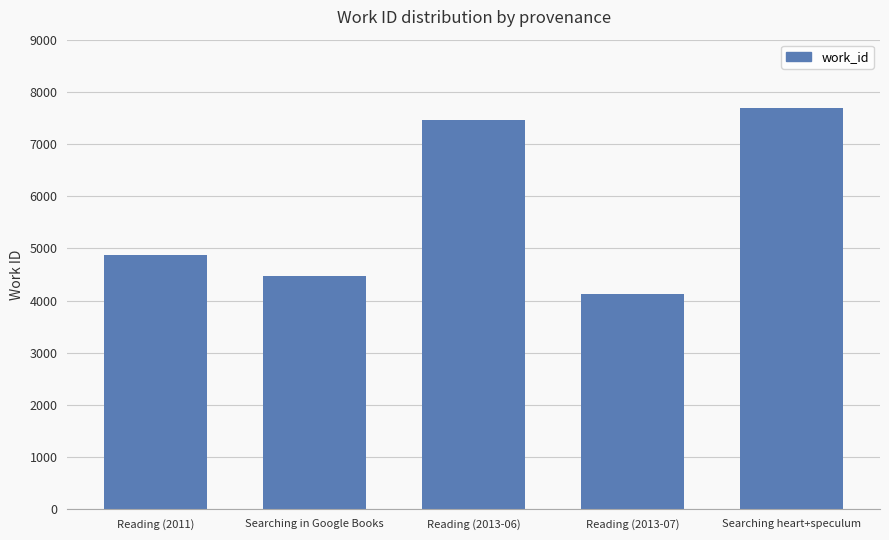

Which category has the highest value across all series?

Searching heart+speculum